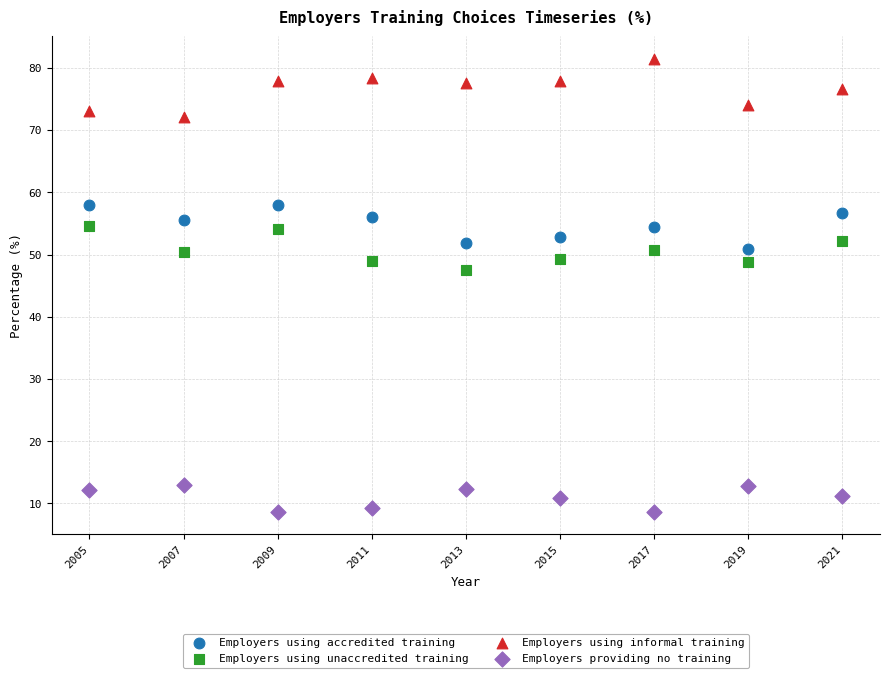

Which series has the largest Y range (max minus min)?

Employers using informal training